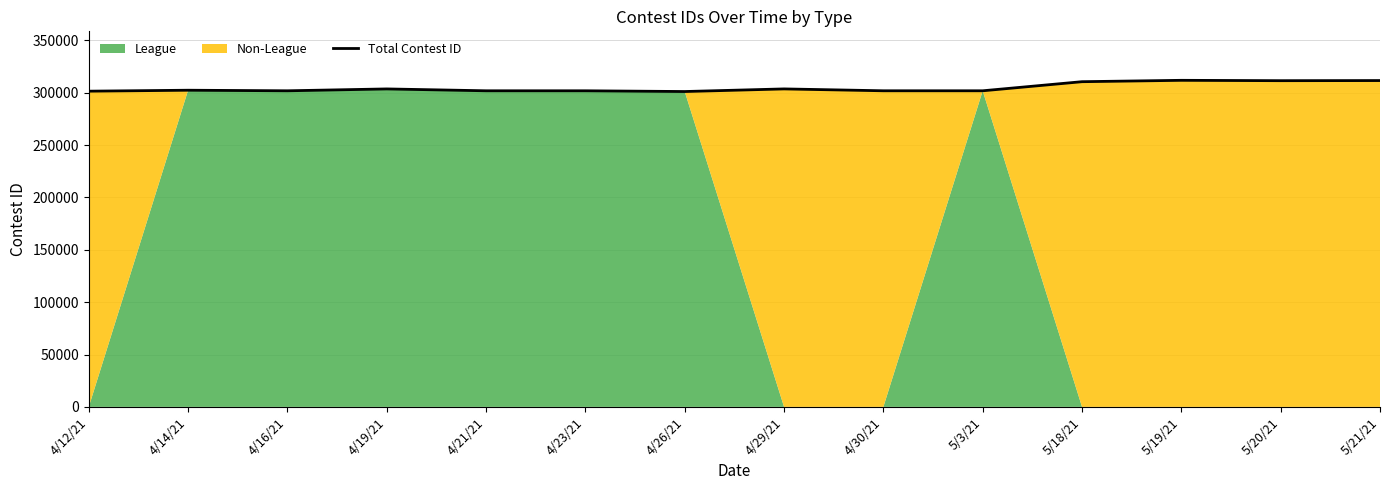

Reading right to left, list all the values displayed in this chart.

311572	311450	311798	310485	301802	301806	303588	301093	301800	301798	303576	301797	302341	301428